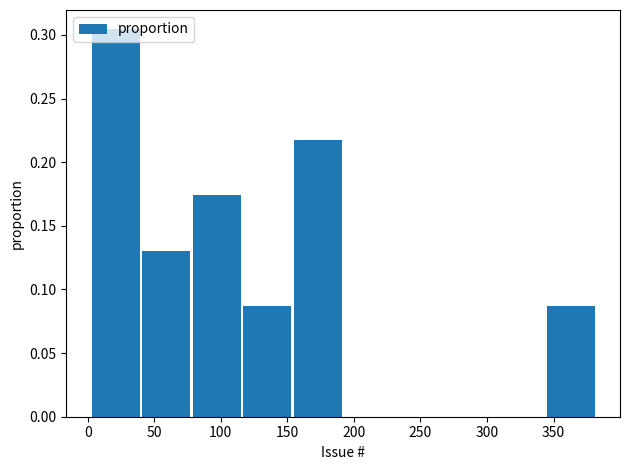

Reading left to right, transcribe this chart: for each bar, give the range it covers on the x-axis and its height. Neither the bar edges nor the heights are printed on the chart, so give them approximately, as read against the axes.

2 to 40: 0.305
40 to 78: 0.130
78 to 116: 0.175
116 to 154: 0.085
154 to 192: 0.215
192 to 230: 0
230 to 268: 0
268 to 306: 0
306 to 344: 0
344 to 382: 0.085